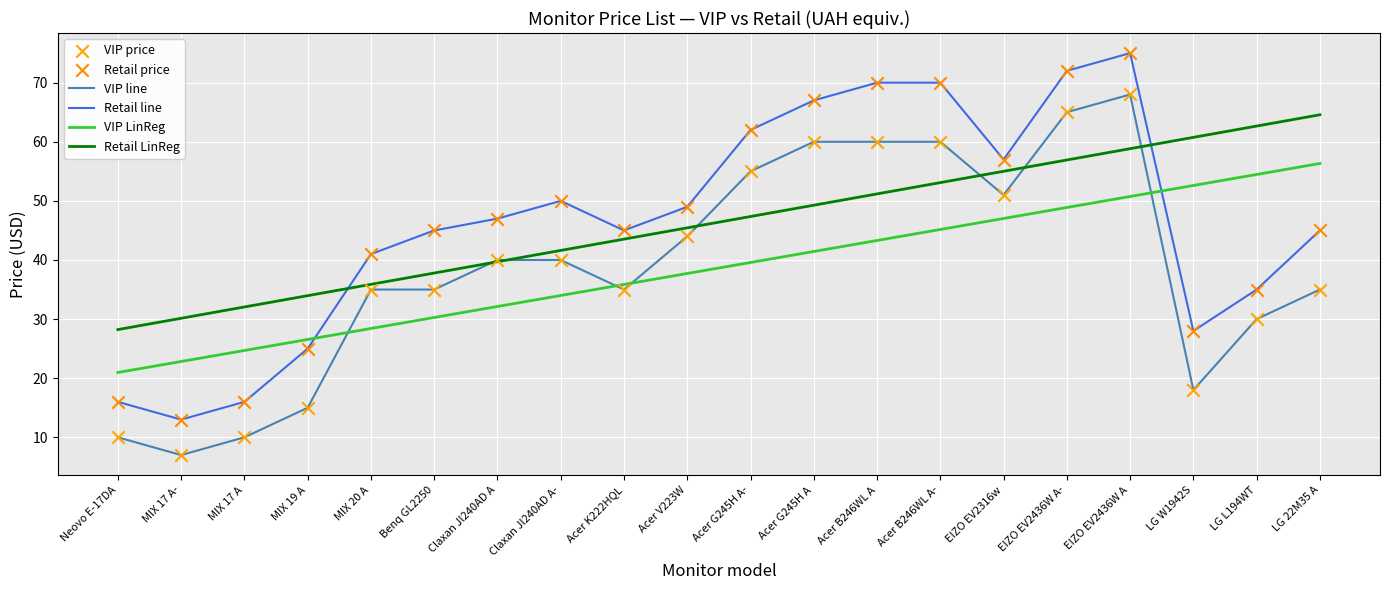

Which series has the widest spread of values?

Retail line